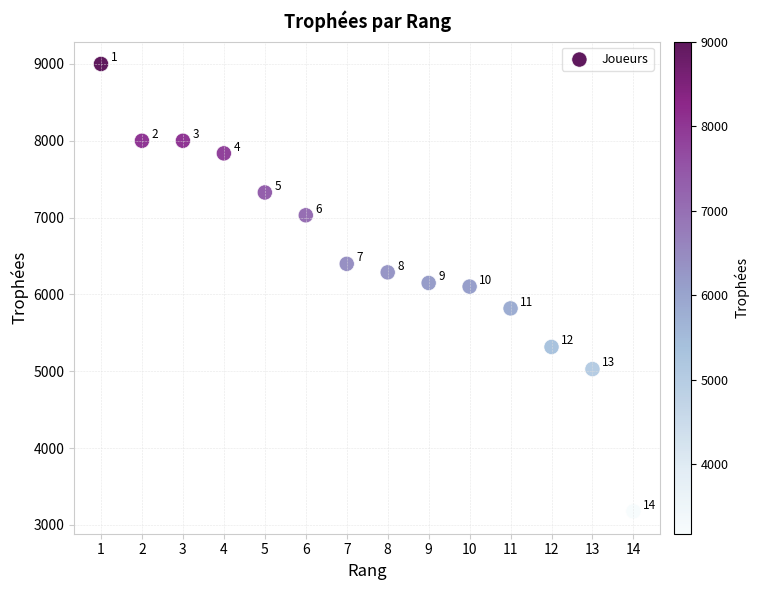

What Y value in the scatter plot is closest to 6088?

6102